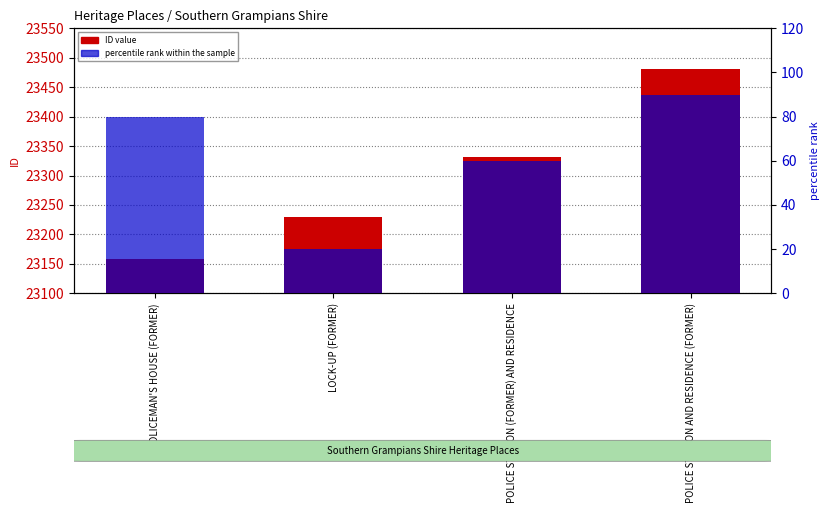

Rank the categories by percentile rank within the sample value from lowest to highest.

LOCK-UP (FORMER), POLICE STATION (FORMER) AND RESIDENCE, POLICEMAN'S HOUSE (FORMER), POLICE STATION AND RESIDENCE (FORMER)